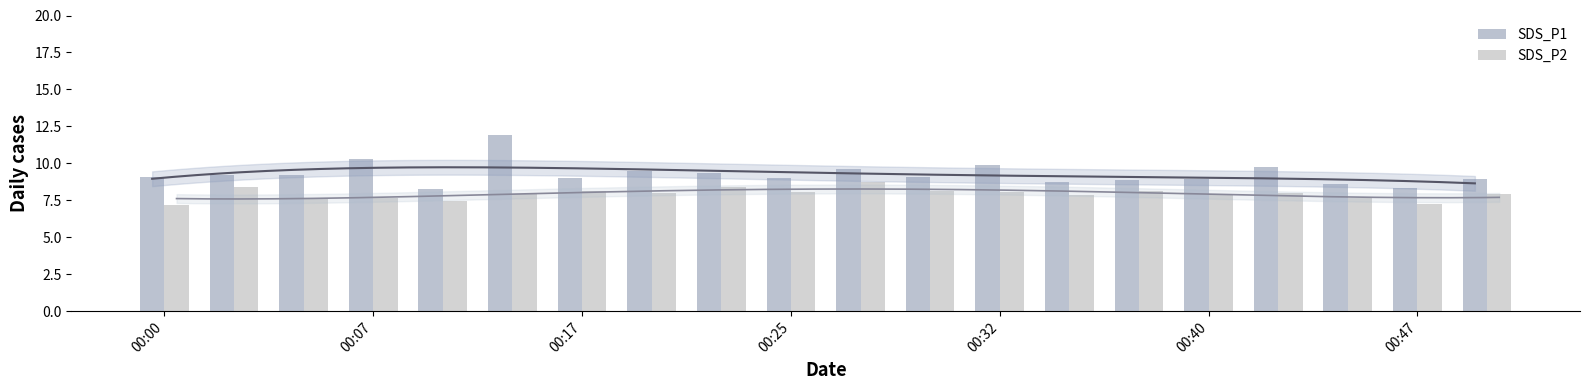

What is the lowest value of the SDS_P2 series?

7.2